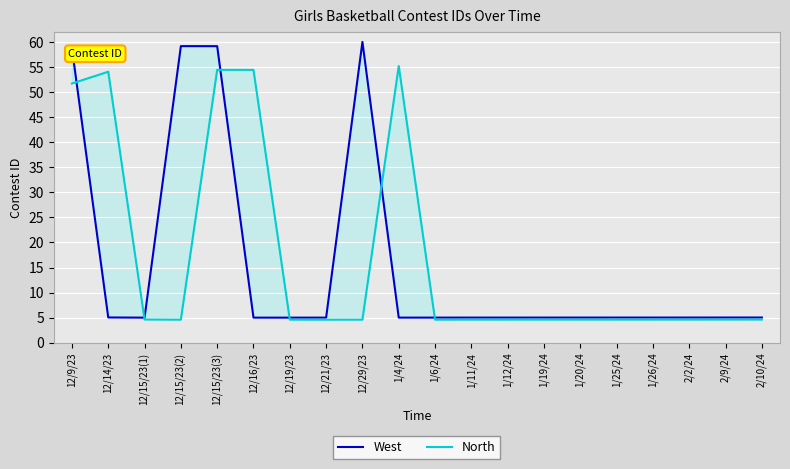

How many categories are shown in the chart?

20